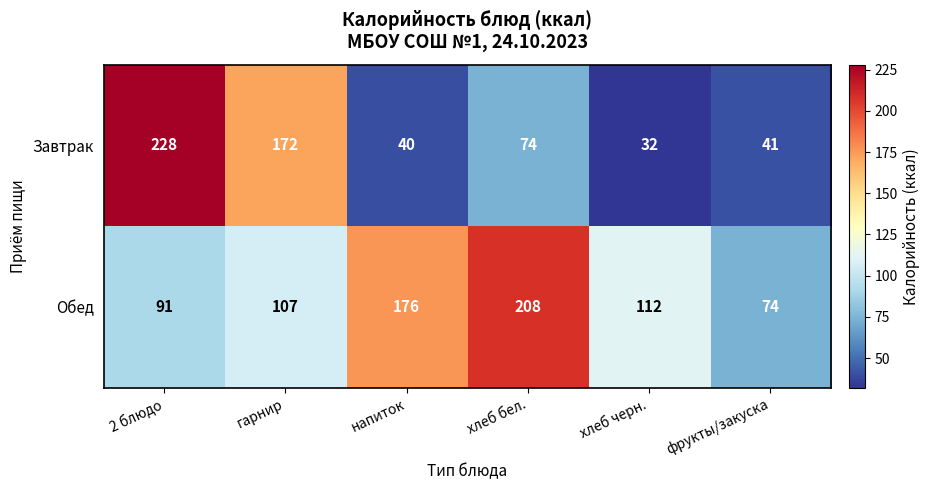

What is the greatest value displayed?

228